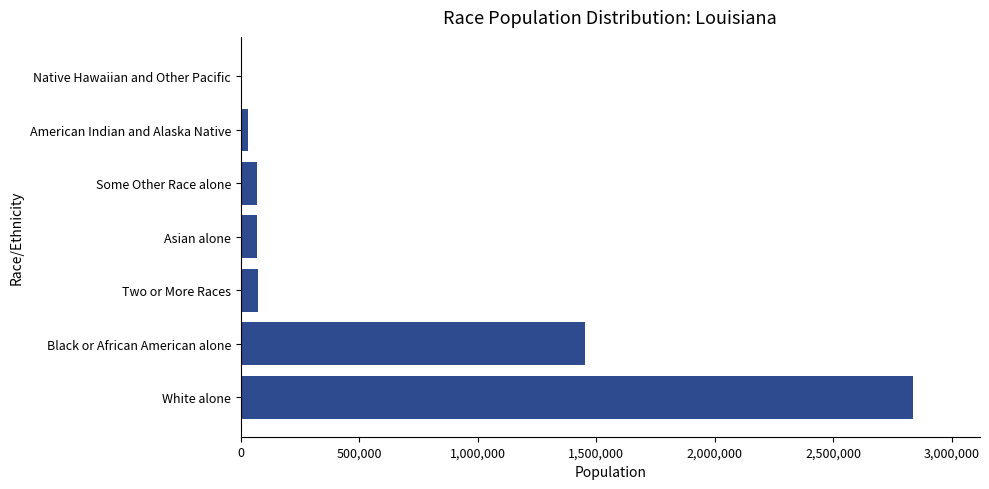

At which label is the value closest to 1419077?

Black or African American alone